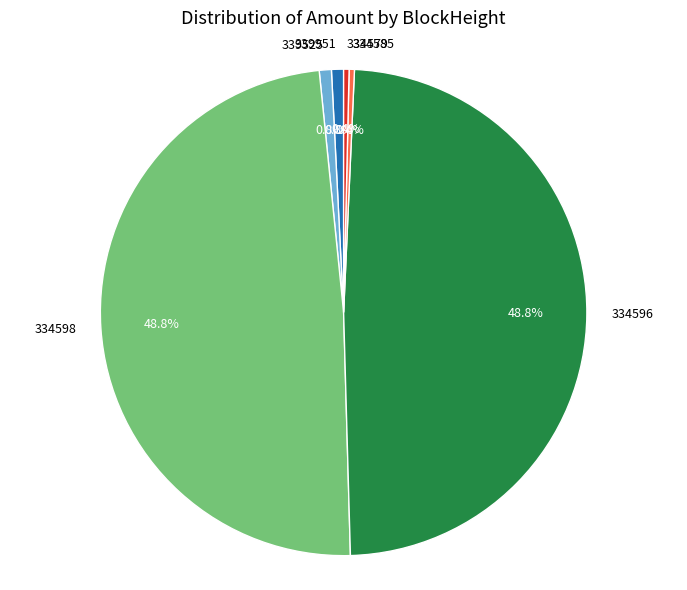

Does 334579 account for over 50% of the chart?

No